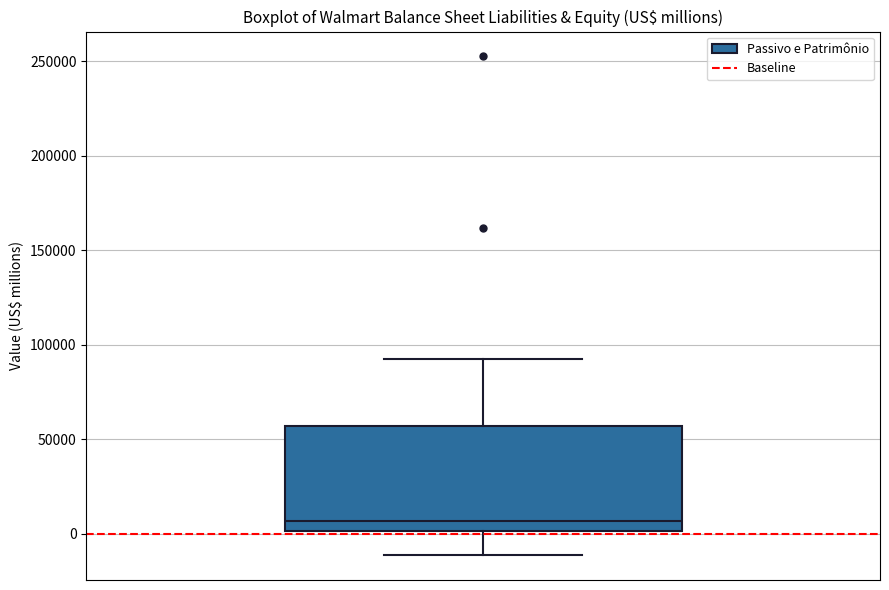

Transcribe this box plot: give where the median line is, the range the box spans, and where the two whiskers end, as read against the y-axis. The values are not printed on the chart, so give them approximately, as read against the axis.

median 5000, box 0 to 55000, whiskers -10000 to 90000